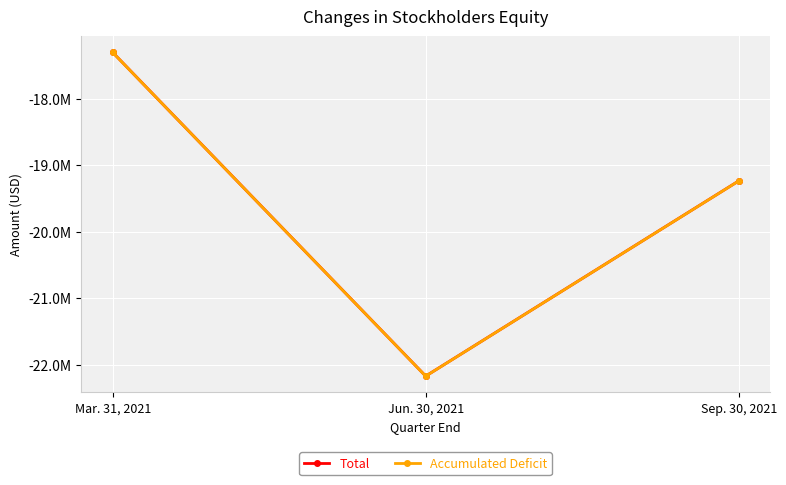

What is the minimum value for Total?

-22170417